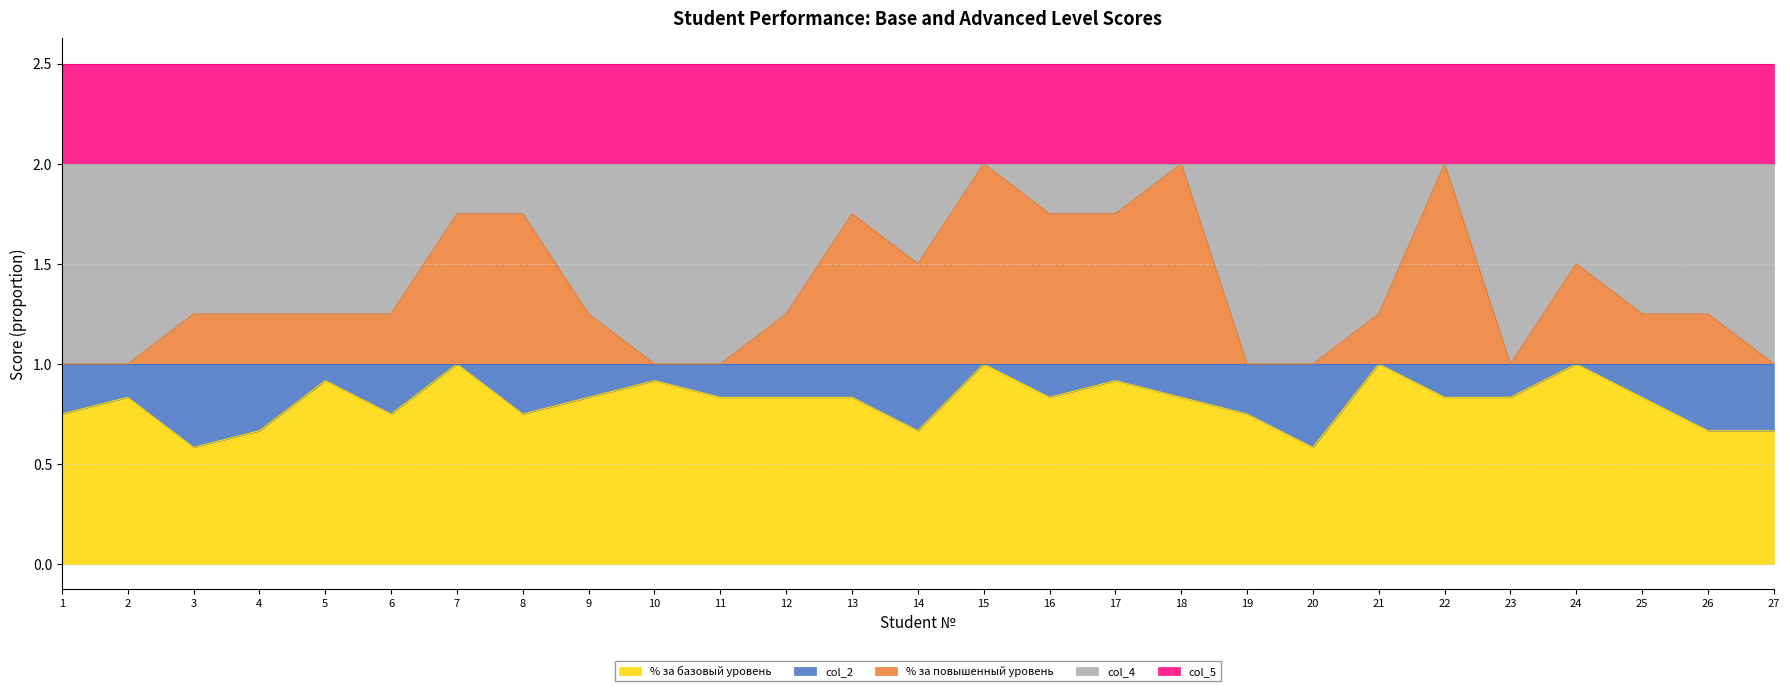

True or false: col_5 and % за базовый уровень cross at least once.

False